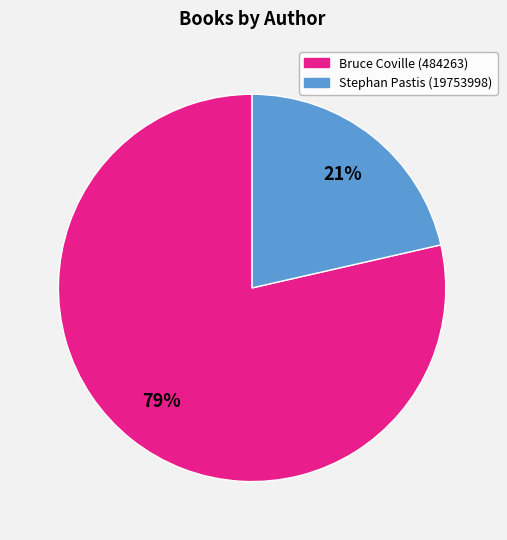

True or false: Stephan Pastis (19753998) accounts for 21% of the total.

True